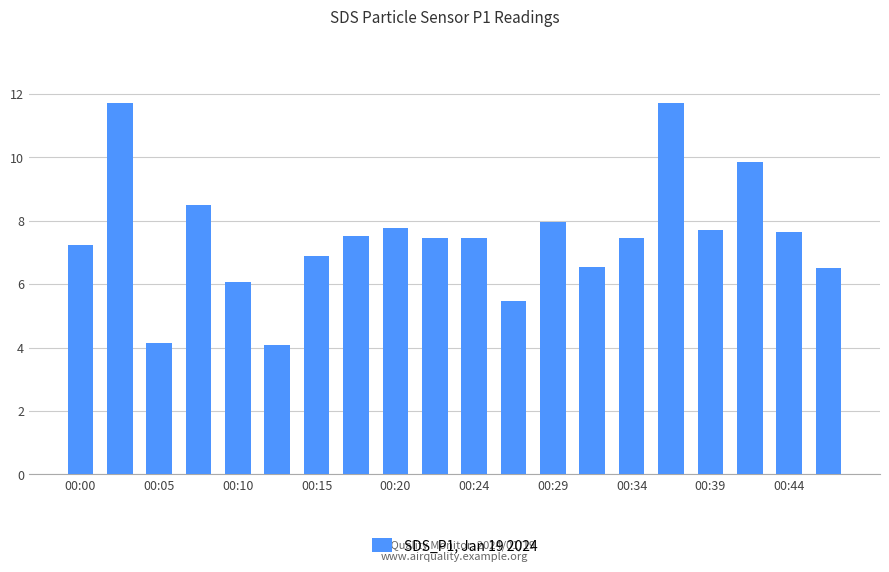

What is the average value?

7.5